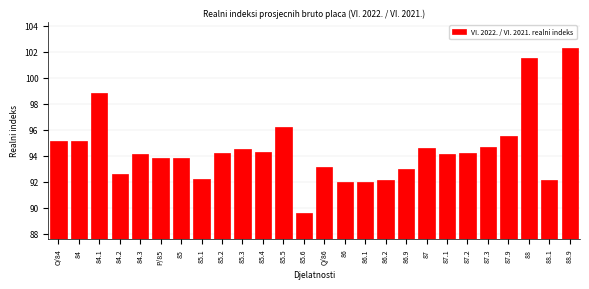

Reading left to right, transcribe all the data shown in this chart.

95.1	95.1	98.8	92.6	94.1	93.8	93.8	92.2	94.2	94.5	94.3	96.2	89.6	93.1	92.0	92.0	92.1	93.0	94.6	94.1	94.2	94.7	95.5	101.5	92.1	102.3